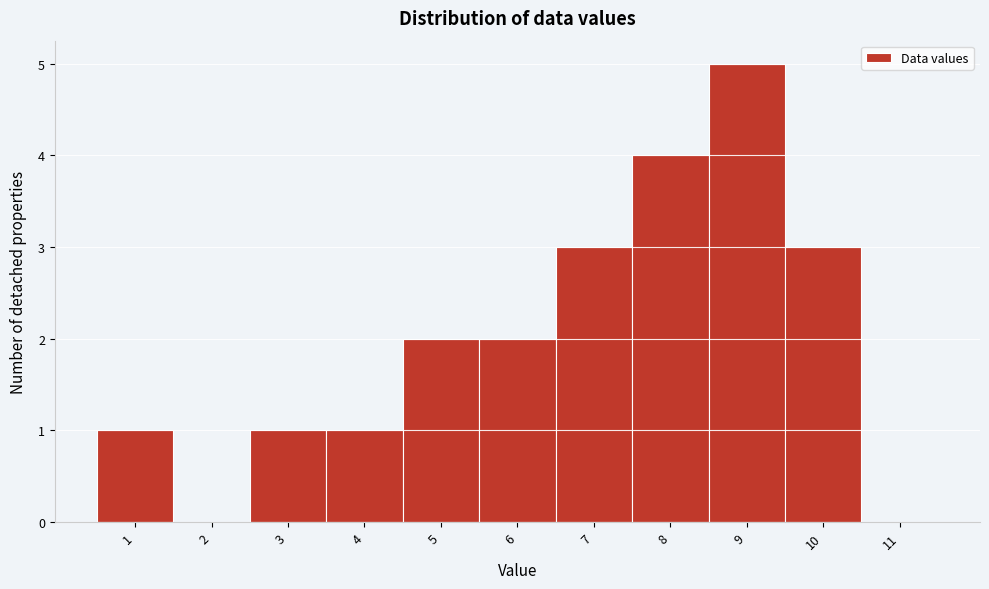

How tall is the bar that spans 7.5 to 8.5 on the x-axis? The values are not printed on the chart, so give them approximately, as read against the axis.

4